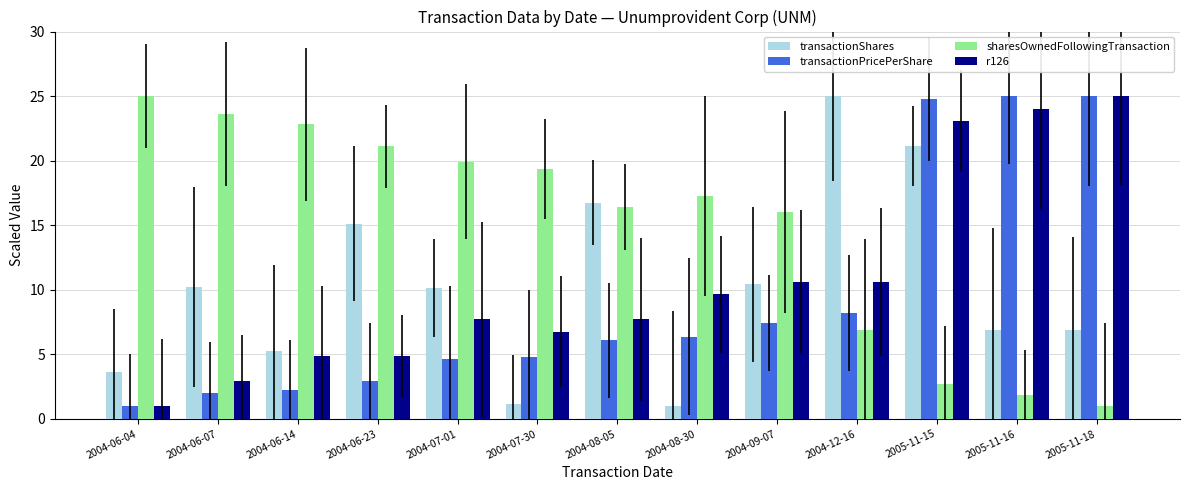

What is the spread (max minus min) of values at 2004-06-23?

18.2